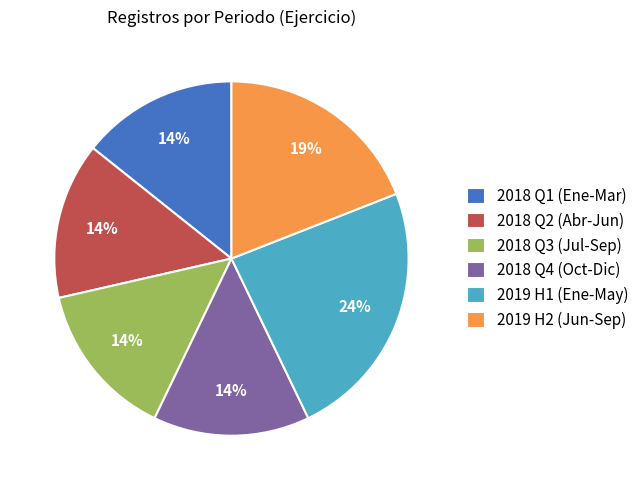

Is there a majority slice in this chart?

No